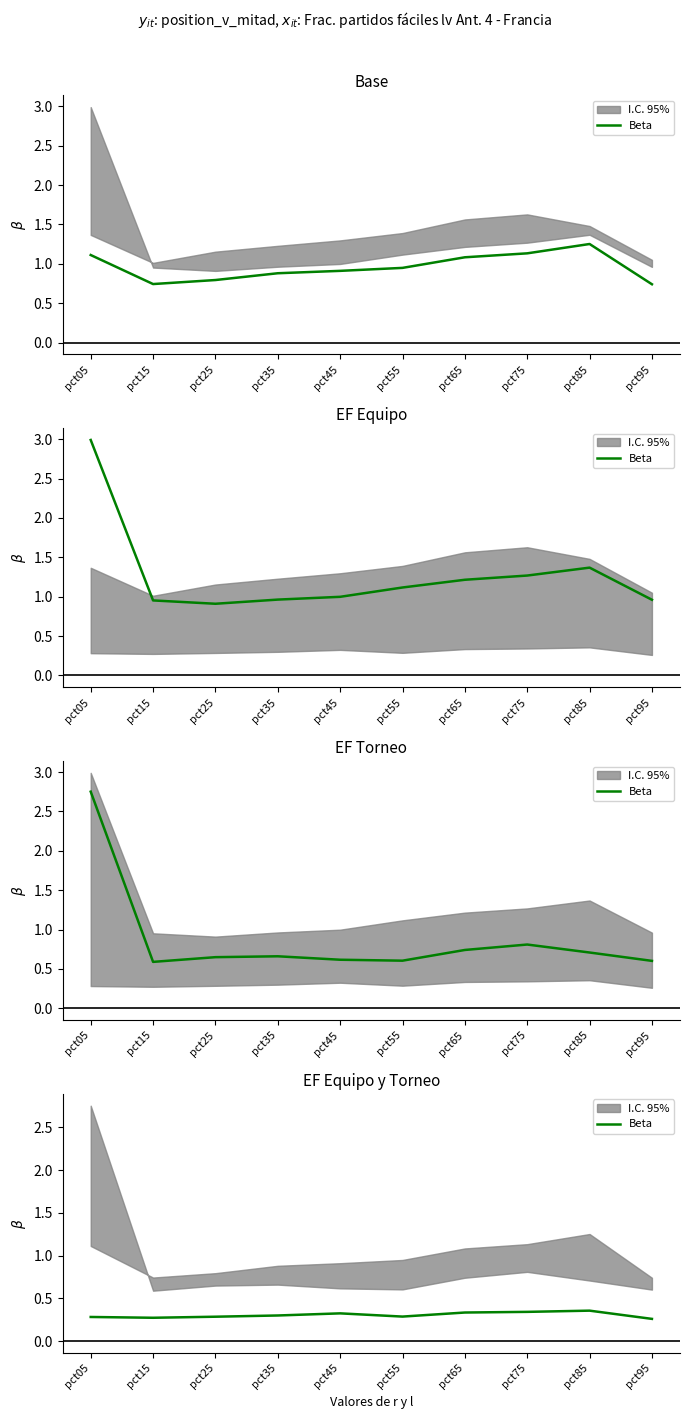

What is the difference between the maximum and minimum values?

0.1